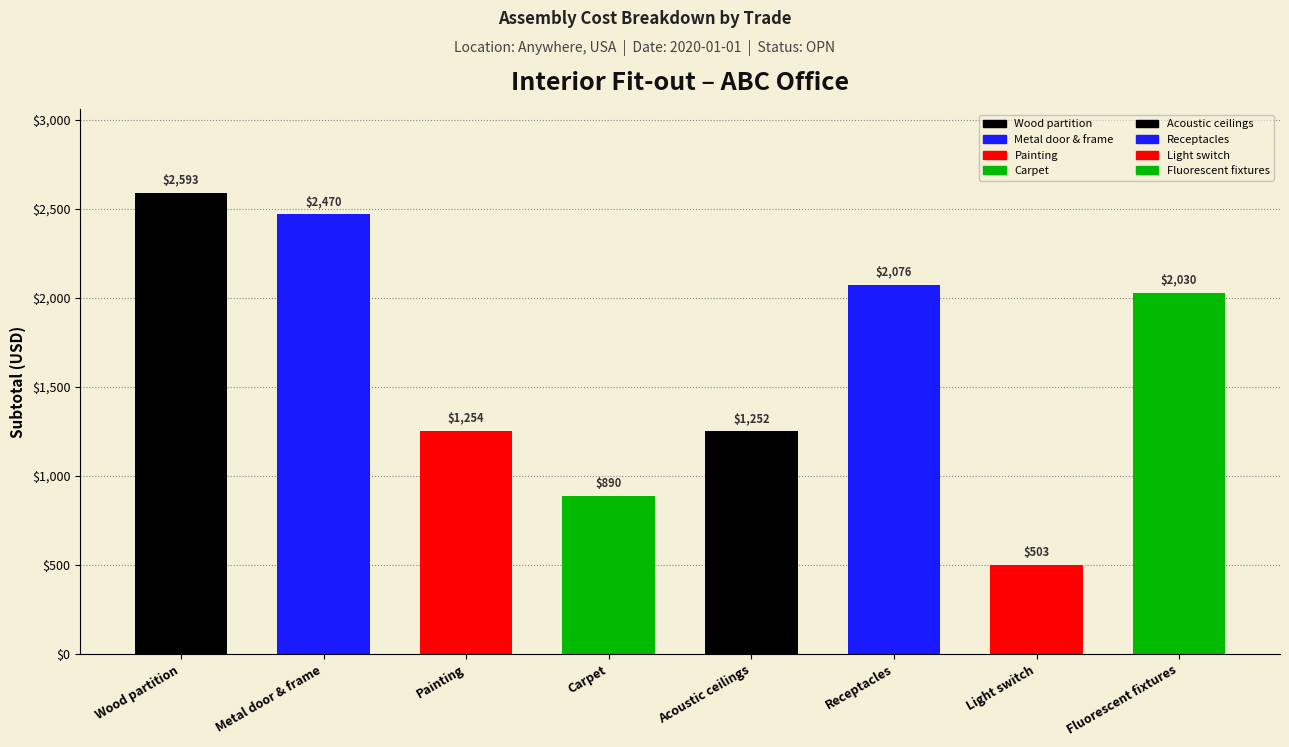

Rank the categories by value from highest to lowest.

Wood partition, Metal door & frame, Receptacles, Fluorescent fixtures, Painting, Acoustic ceilings, Carpet, Light switch